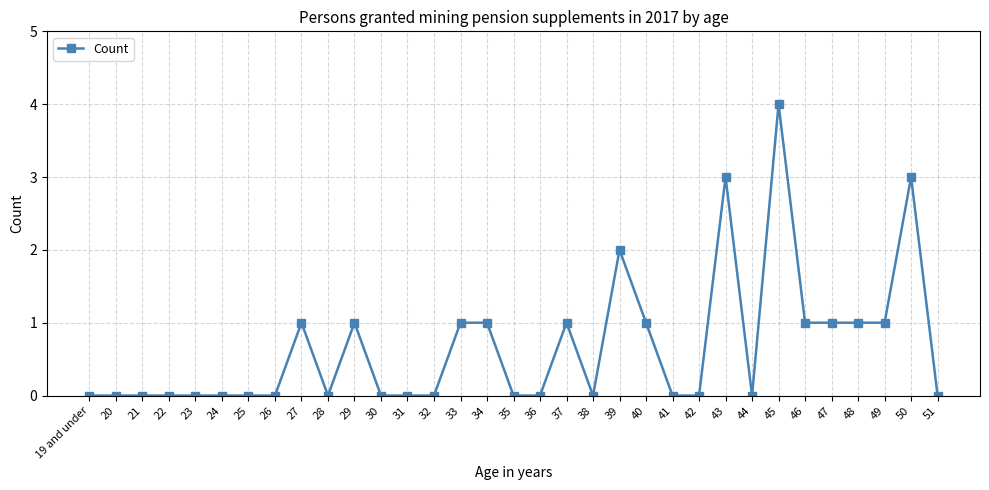

What is the maximum value shown in the chart?

4